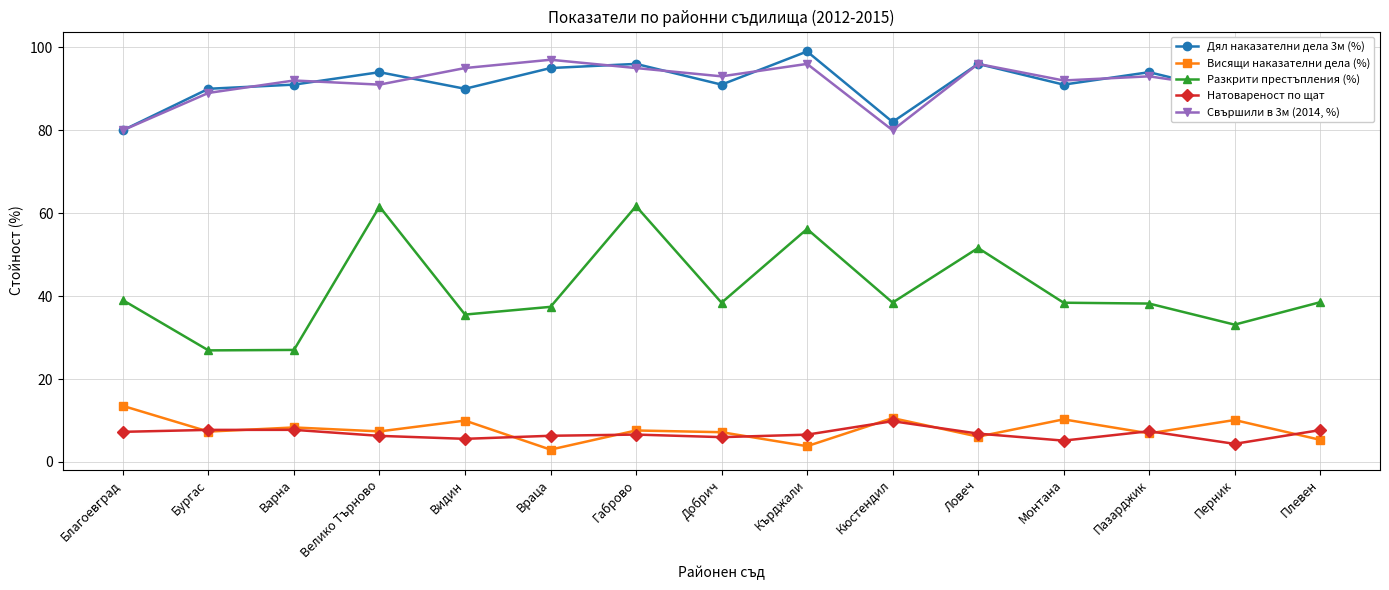

How many lines are shown in the chart?

5